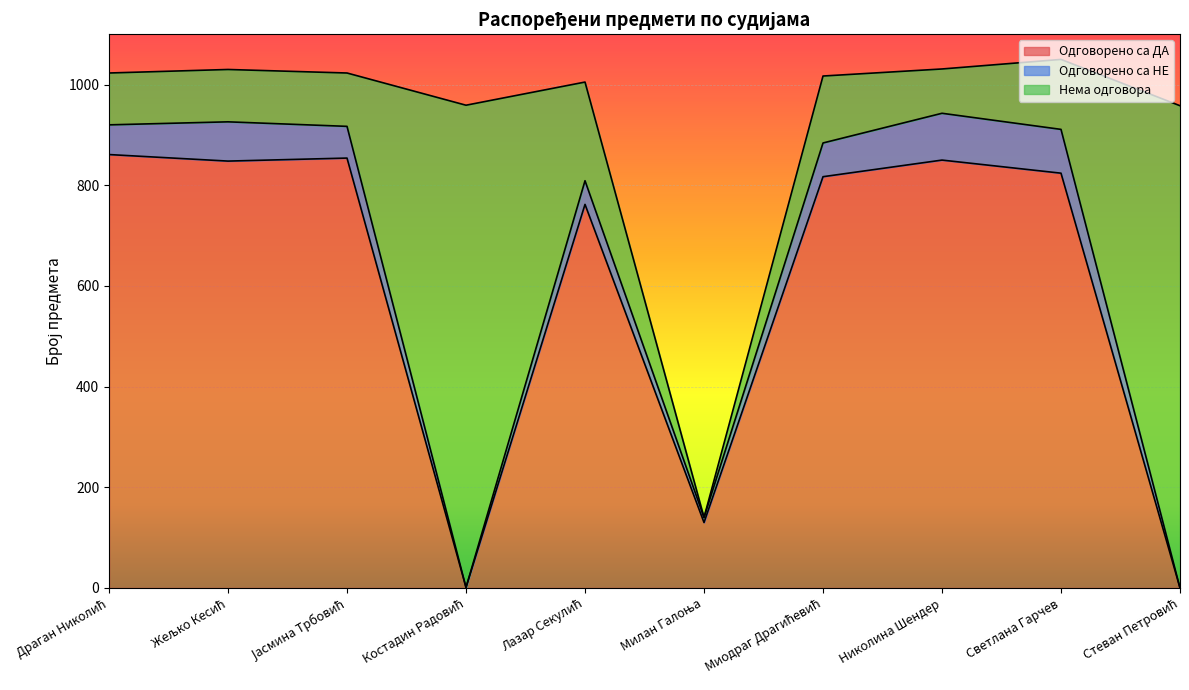

What is the difference between the maximum and minimum values in the Нема одговора series?

958